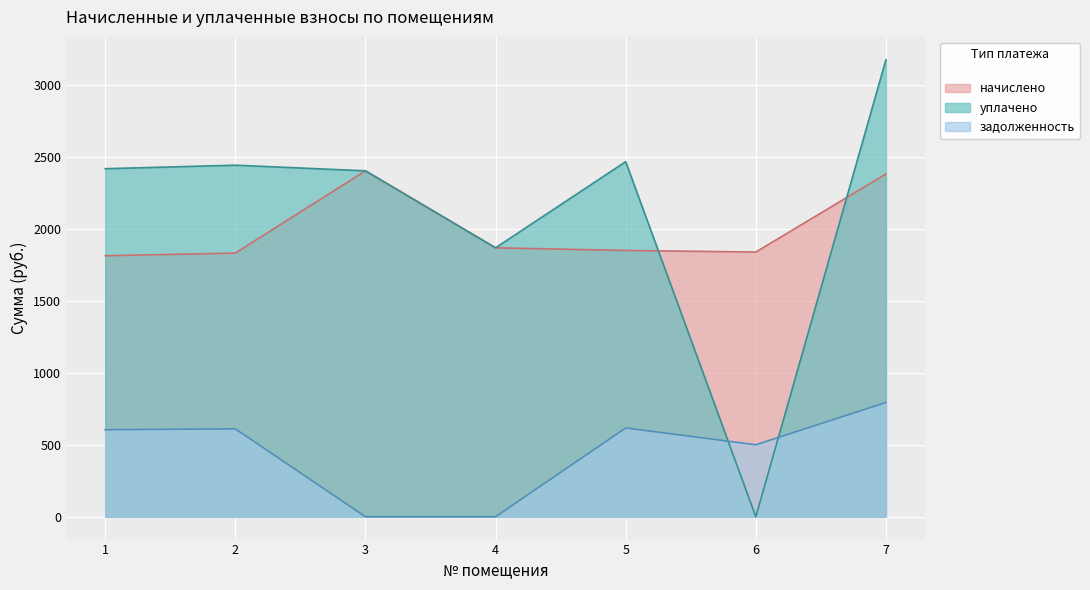

Rank the series at 3 from lowest to highest value.

задолженность, начислено, уплачено